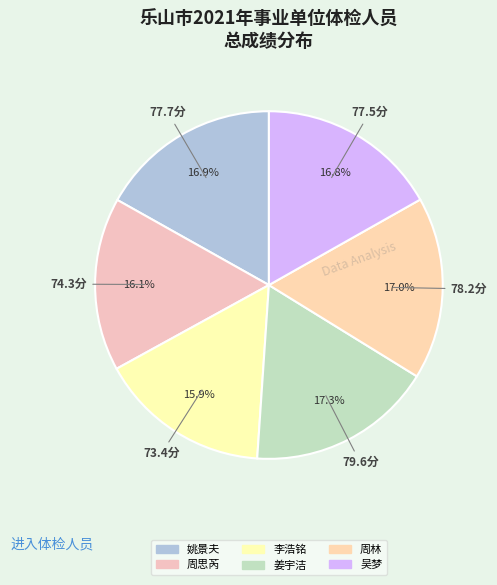

To the nearest percent, what is the difference between the largest and smallest slice percentages?

1%